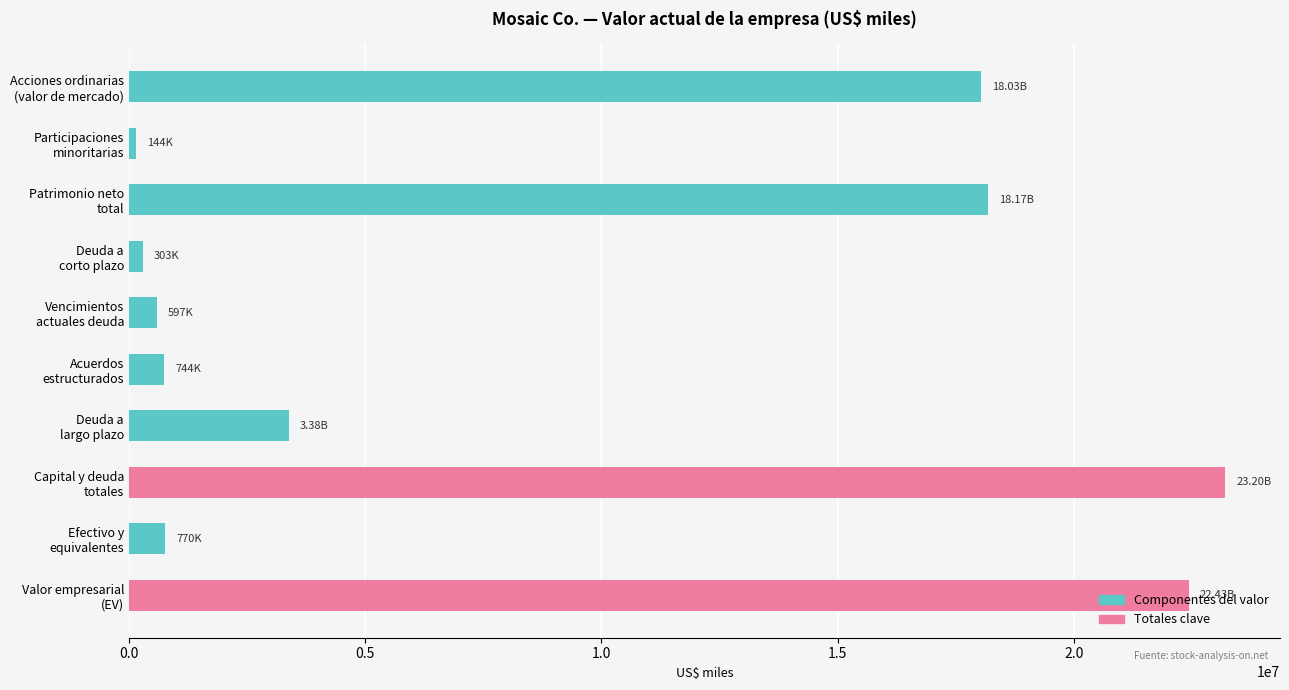

What is the difference between the maximum and minimum values?

23055153